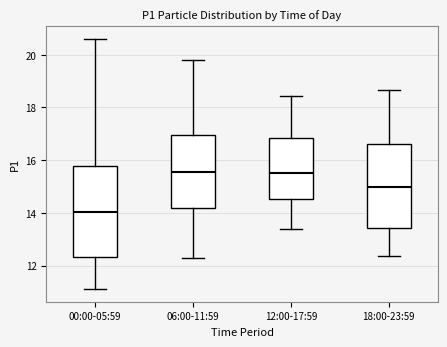

Which box's median line is the lowest?

00:00-05:59